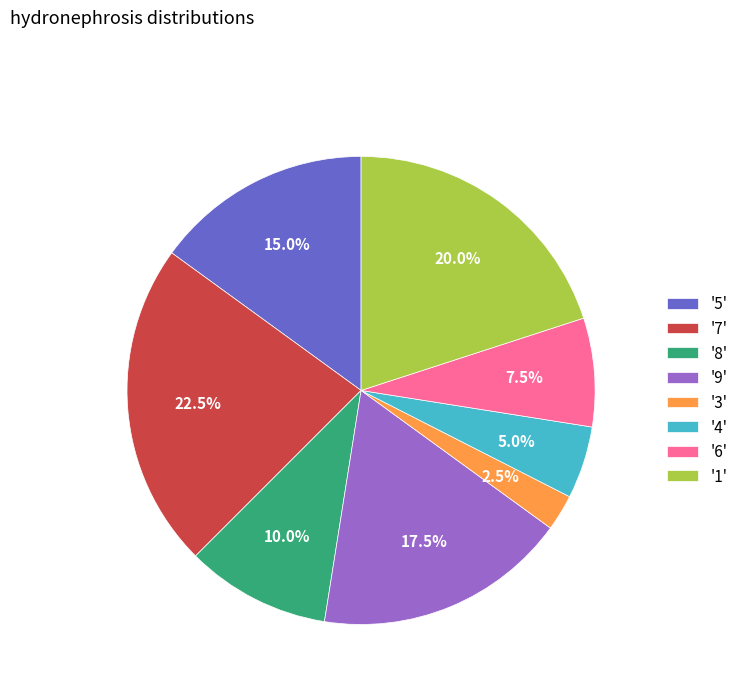

Between '5' and '9', which is larger?

'9'